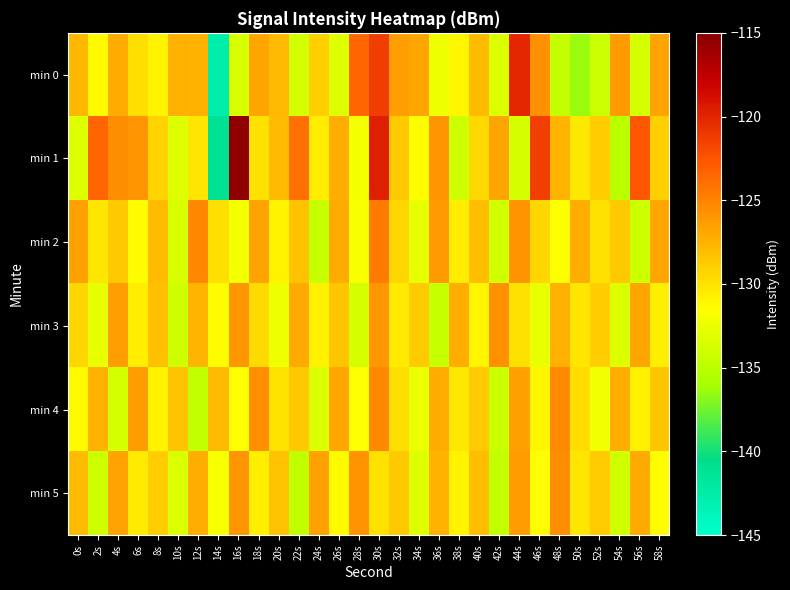

Reading right to left, what are all the values shown in this chart?

min 0: 58s=-126.7	56s=-133.9	54s=-126.2	52s=-134.3	50s=-136.4	48s=-134.7	46s=-125.8	44s=-120.1	42s=-133.3	40s=-127.9	38s=-131.0	36s=-132.3	34s=-126.7	32s=-126.4	30s=-121.3	28s=-123.4	26s=-133.3	24s=-129.0	22s=-133.8	20s=-127.8	18s=-126.8	16s=-133.6	14s=-142.7	12s=-127.5	10s=-127.4	8s=-130.9	6s=-129.9	4s=-127.1	2s=-131.3	0s=-127.7
min 1: 58s=-129.0	56s=-122.7	54s=-135.1	52s=-128.9	50s=-130.3	48s=-127.6	46s=-121.4	44s=-133.7	42s=-126.8	40s=-129.5	38s=-134.2	36s=-125.9	34s=-131.4	32s=-128.7	30s=-119.8	28s=-132.1	26s=-127.3	24s=-130.5	22s=-124.0	20s=-128.0	18s=-130.0	16s=-115.4	14s=-141.2	12s=-130.2	10s=-133.2	8s=-129.2	6s=-126.0	4s=-125.4	2s=-123.3	0s=-133.2
min 2: 58s=-126.9	56s=-134.2	54s=-128.6	52s=-130.0	50s=-127.3	48s=-131.6	46s=-129.4	44s=-125.8	42s=-133.9	40s=-128.1	38s=-130.5	36s=-126.2	34s=-132.7	32s=-129.3	30s=-124.6	28s=-131.8	26s=-127.1	24s=-134.5	22s=-128.3	20s=-130.9	18s=-126.7	16s=-132.1	14s=-129.8	12s=-125.3	10s=-133.6	8s=-127.9	6s=-131.4	4s=-128.7	2s=-130.2	0s=-126.5
min 3: 58s=-130.6	56s=-126.8	54s=-133.3	52s=-128.9	50s=-130.2	48s=-127.4	46s=-132.6	44s=-129.9	42s=-125.7	40s=-131.0	38s=-127.2	36s=-134.5	34s=-128.8	32s=-130.4	30s=-126.1	28s=-133.7	26s=-128.5	24s=-130.8	22s=-127.0	20s=-132.4	18s=-129.6	16s=-125.9	14s=-131.3	12s=-127.6	10s=-134.1	8s=-128.2	6s=-130.7	4s=-126.4	2s=-132.8	0s=-129.3
min 4: 58s=-128.5	56s=-130.8	54s=-127.3	52s=-132.2	50s=-129.7	48s=-125.4	46s=-131.0	44s=-126.6	42s=-134.3	40s=-128.8	38s=-130.3	36s=-127.1	34s=-132.5	32s=-129.8	30s=-125.2	28s=-131.7	26s=-126.9	24s=-133.4	22s=-128.7	20s=-130.1	18s=-125.6	16s=-131.5	14s=-127.8	12s=-134.6	10s=-128.4	8s=-130.9	6s=-126.3	4s=-133.8	2s=-127.5	0s=-131.2
min 5: 58s=-131.3	56s=-127.0	54s=-133.9	52s=-128.8	50s=-130.2	48s=-125.5	46s=-131.5	44s=-126.3	42s=-134.6	40s=-128.1	38s=-130.9	36s=-127.5	34s=-133.2	32s=-128.6	30s=-130.0	28s=-125.8	26s=-131.2	24s=-126.5	22s=-134.8	20s=-128.3	18s=-130.7	16s=-126.0	14s=-131.8	12s=-127.2	10s=-133.5	8s=-128.9	6s=-130.4	4s=-126.7	2s=-134.1	0s=-127.9